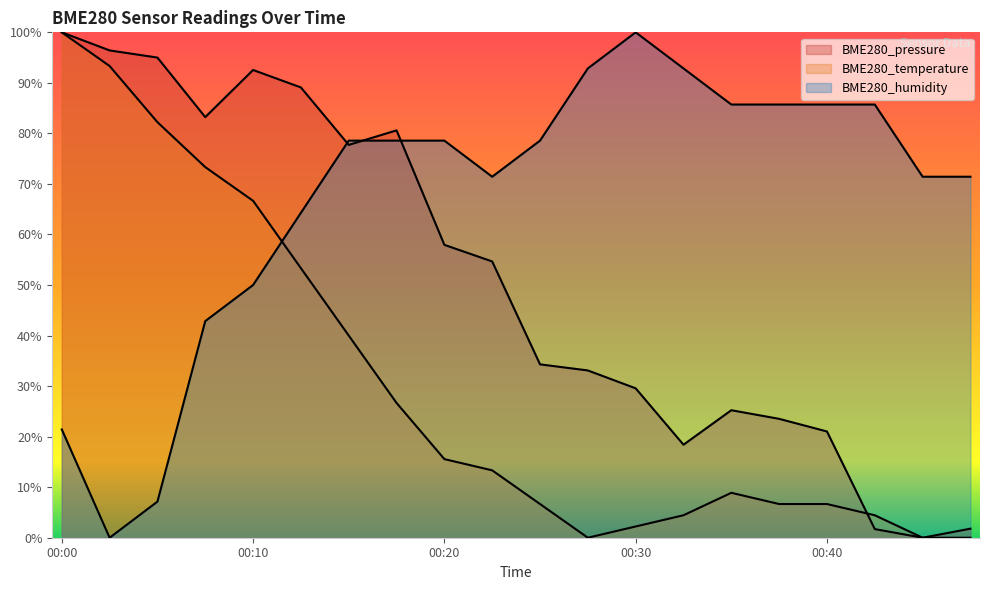

How many values in the BME280_humidity series exceed 0?

19